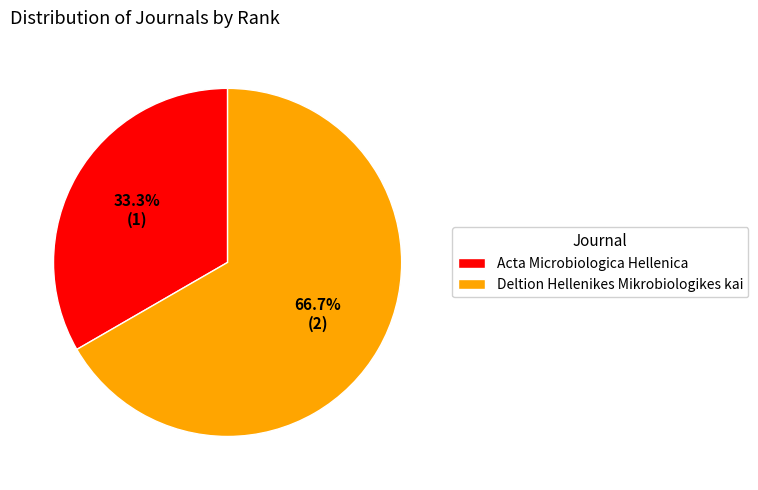

How many segments does this pie chart have?

2